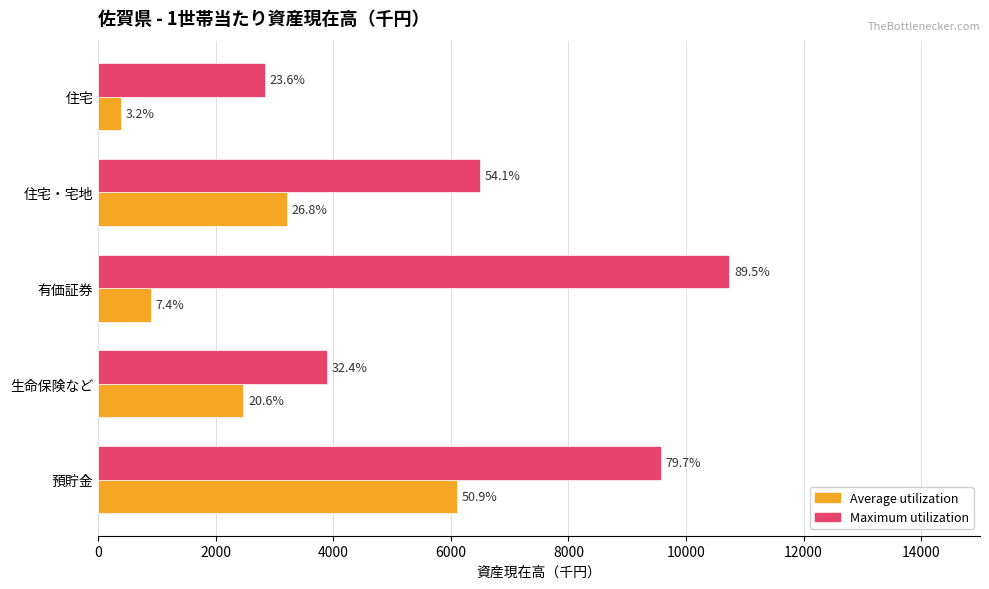

What are all the series names shown in the legend?

Average utilization, Maximum utilization